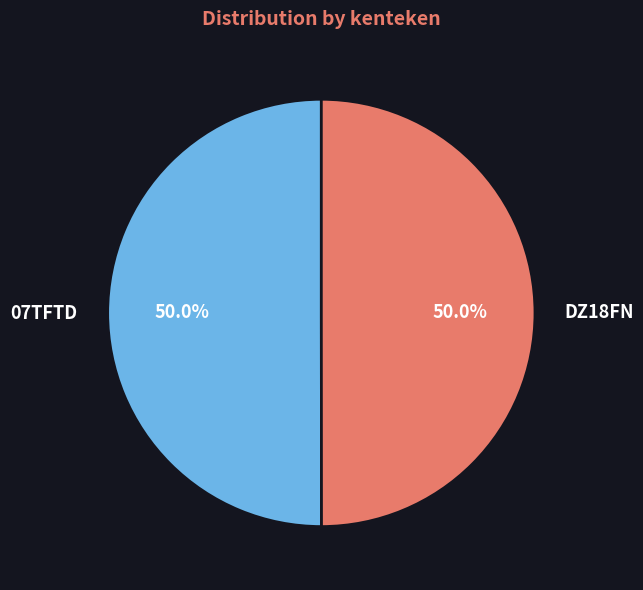

Is it true that DZ18FN is 38% of the pie?

False